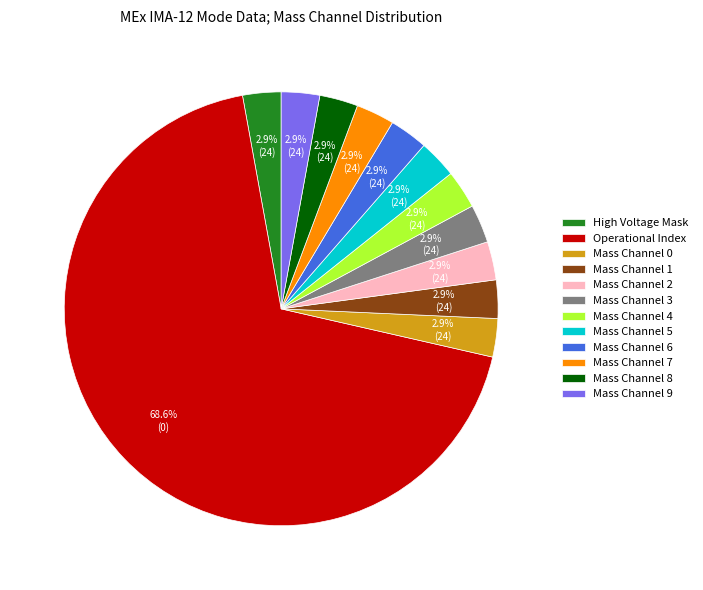

Is Mass Channel 8 the majority of the pie?

No